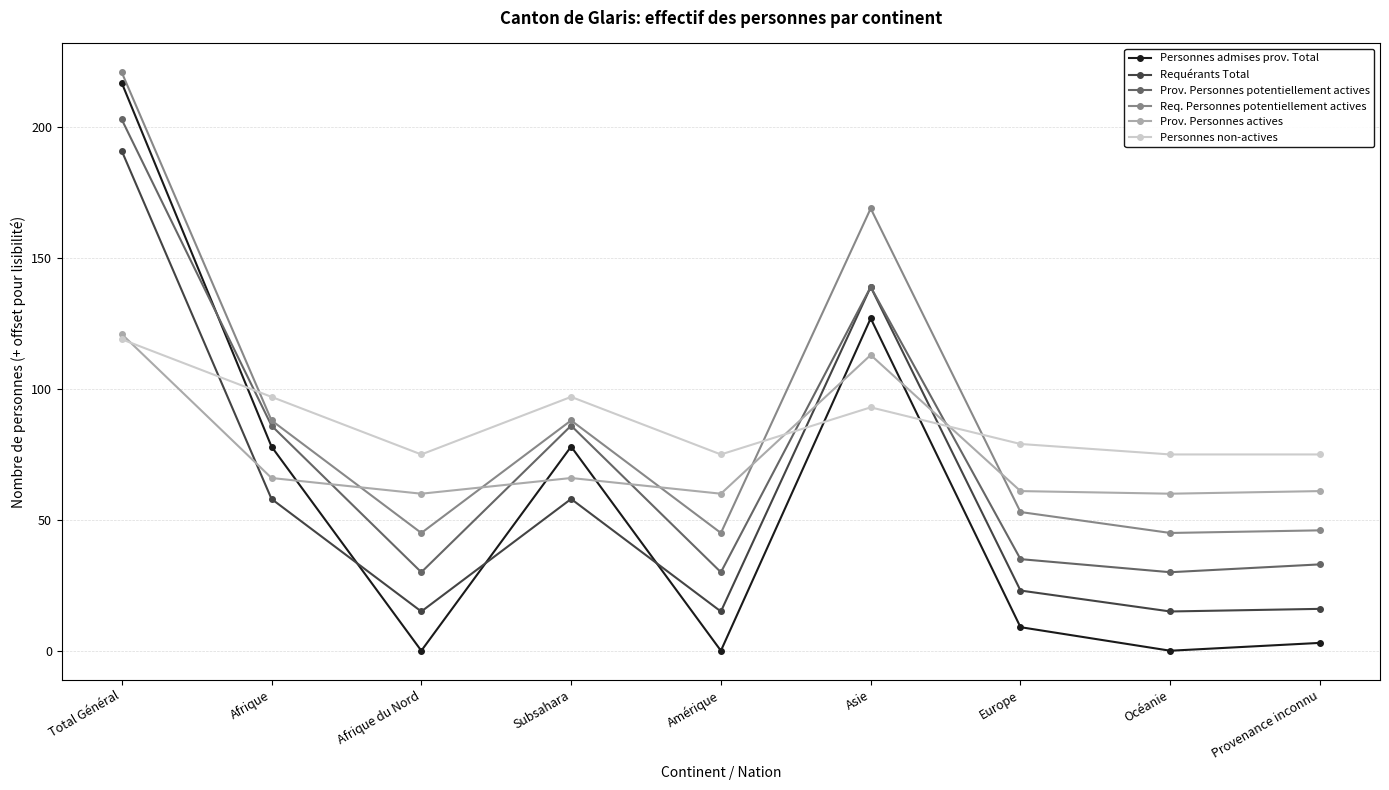

What is the label of the 2nd point from the right?

Océanie